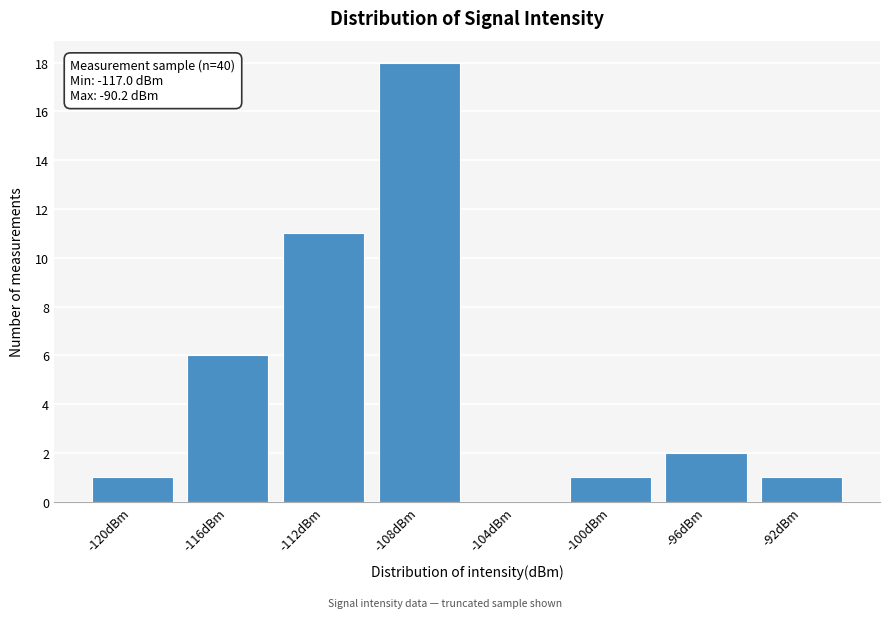

Reading left to right, list all the values displayed in this chart.

-120dBm=1	-116dBm=6	-112dBm=11	-108dBm=18	-104dBm=0	-100dBm=1	-96dBm=2	-92dBm=1